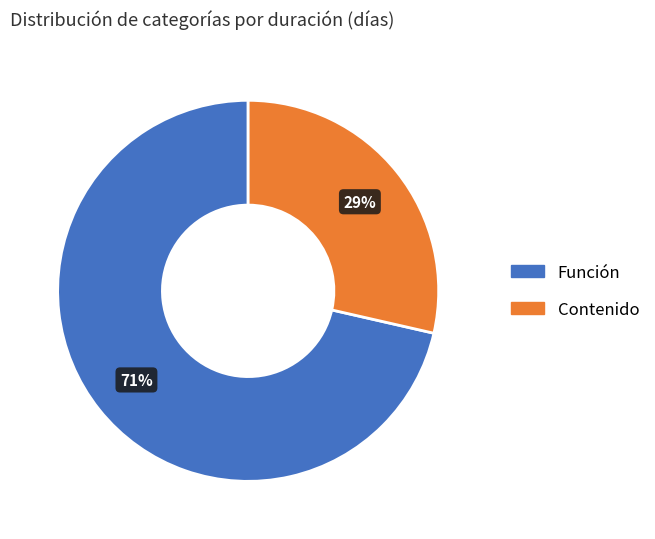

Is there a majority slice in this chart?

Yes